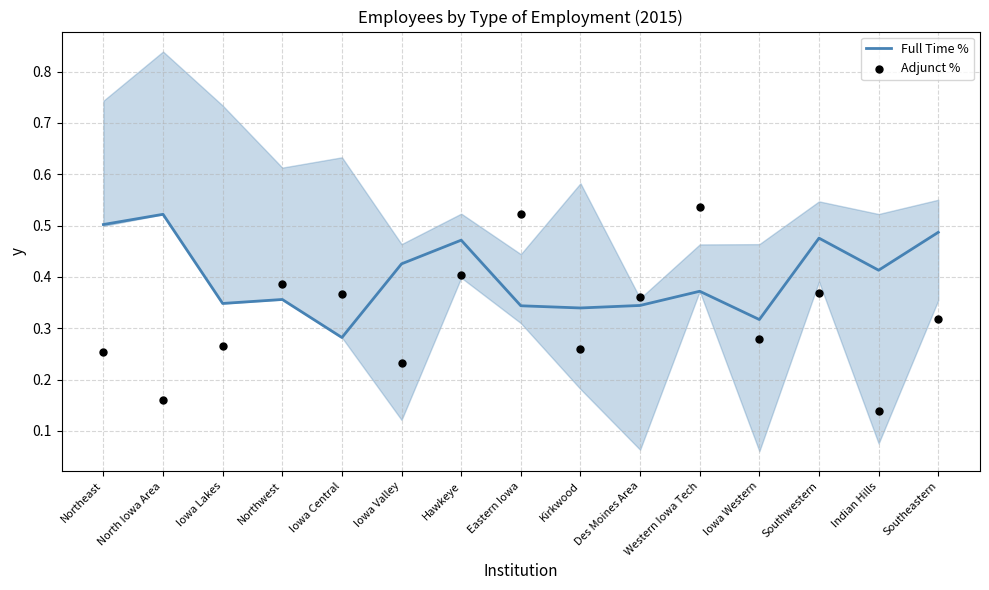

What are all the series names shown in the legend?

Full Time %, Adjunct %